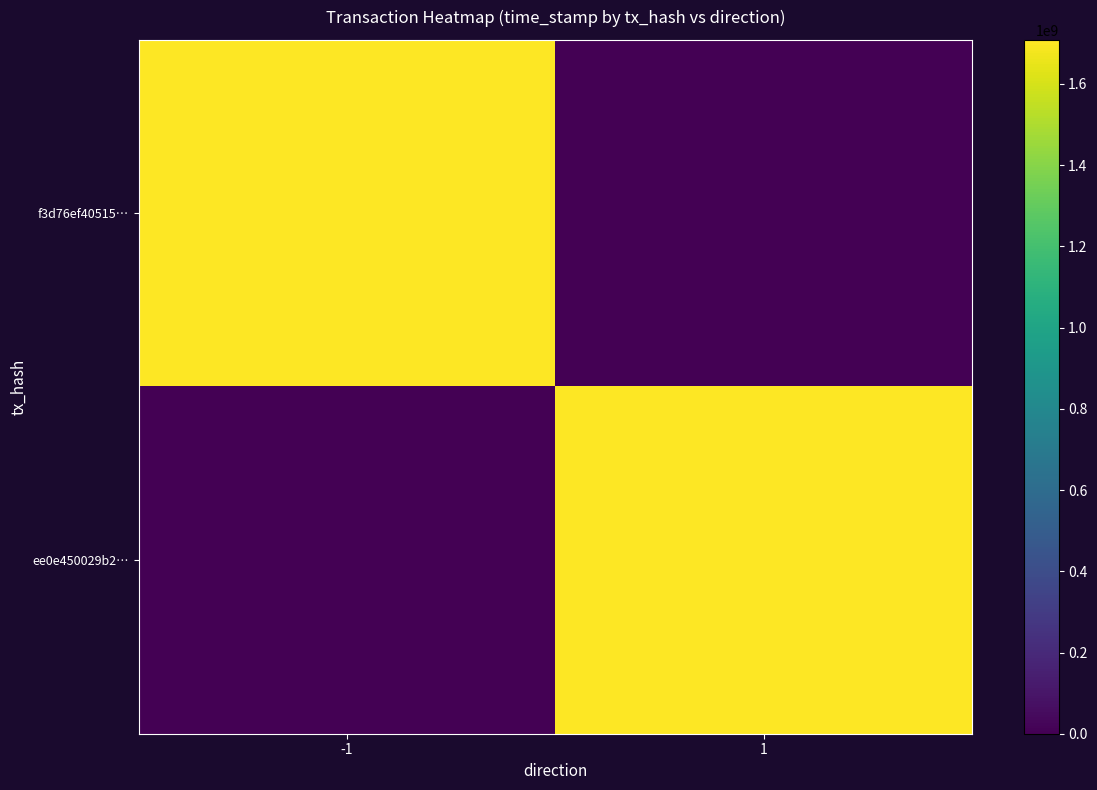

At 1, list the series in order from smallest to largest.

f3d76ef40515…, ee0e450029b2…